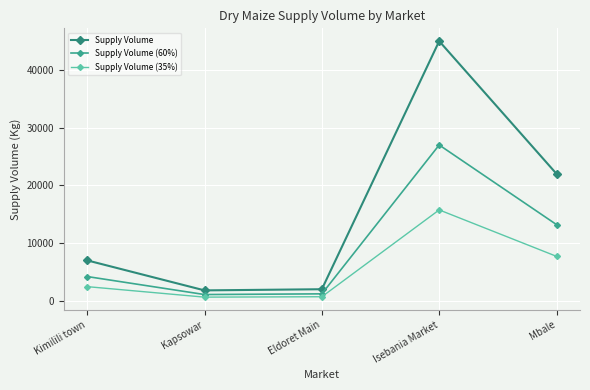

Where is the first local minimum for Supply Volume (35%)?

Kapsowar